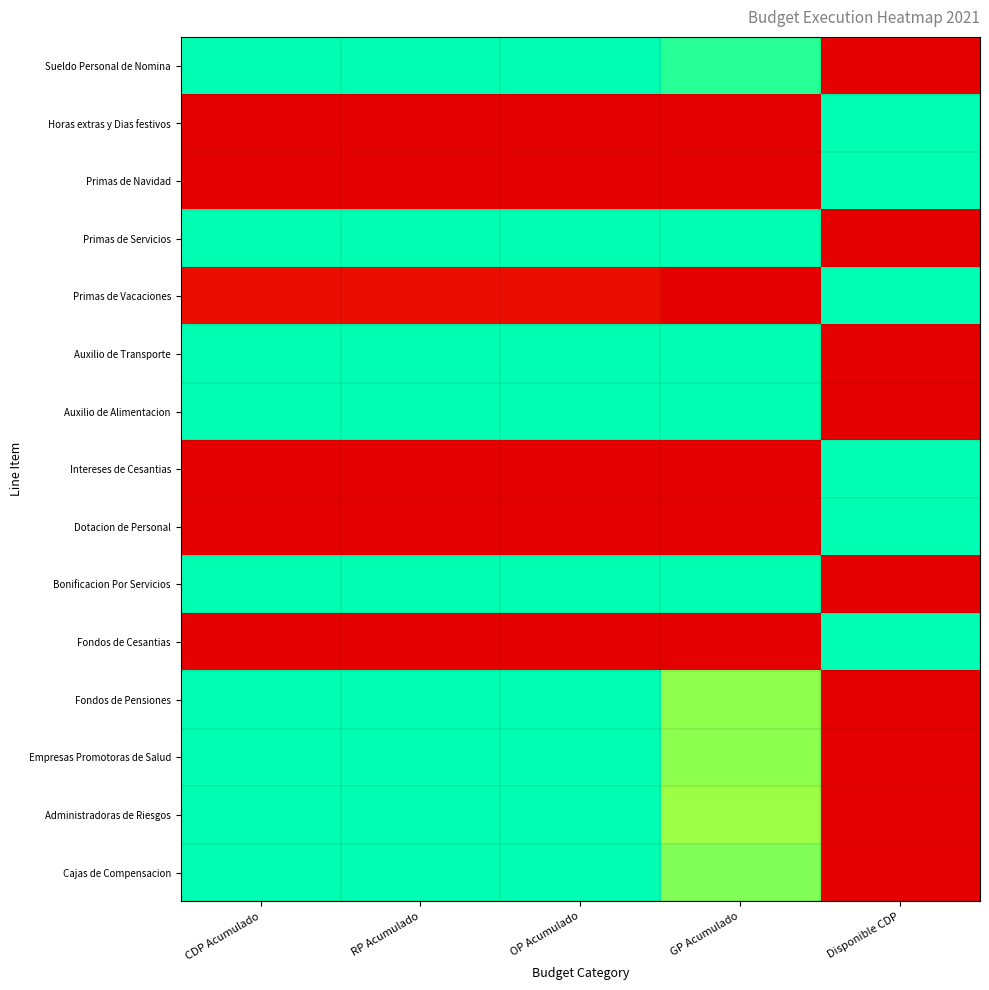

How many data points does each series have?

5